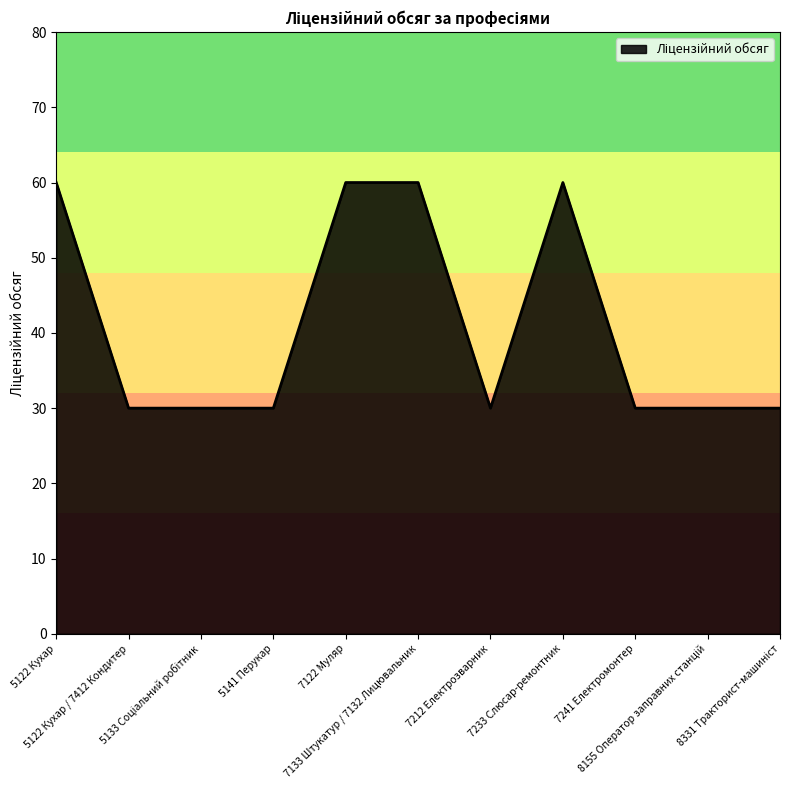

What is the maximum value shown in the chart?

60